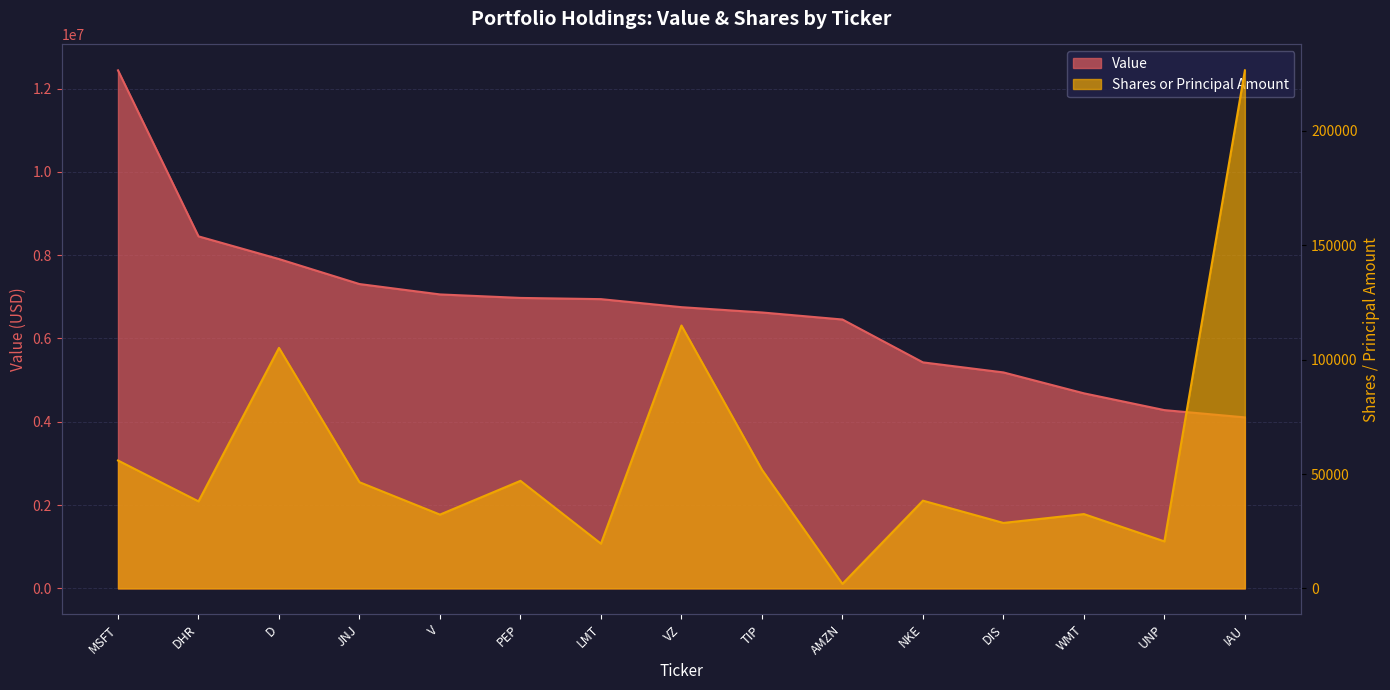

What is the value of the Value point at the 8th from the left?

6751000